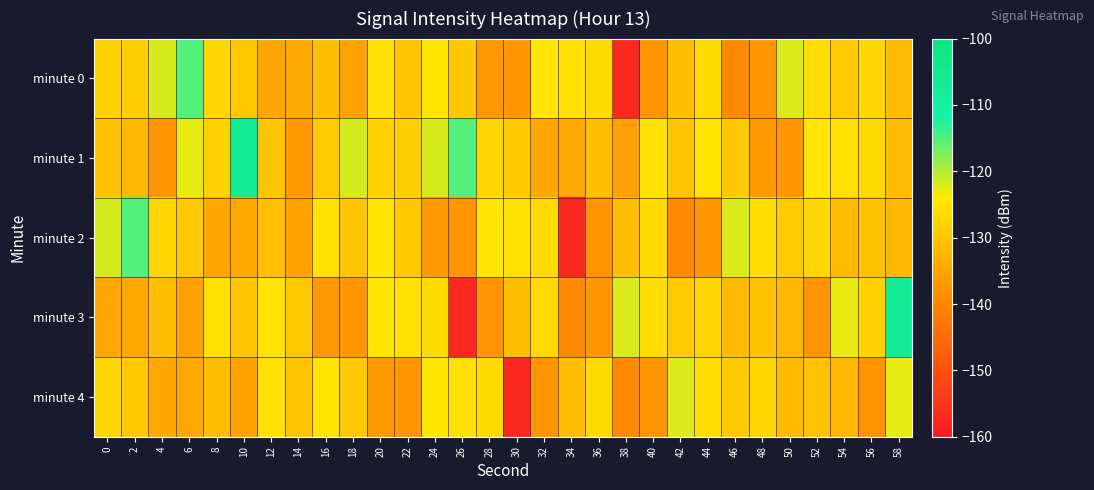

Reading left to right, extract all data points from this chart.

minute 0: 0=-128.1	2=-128.5	4=-122.0	6=-115.2	8=-127.0	10=-129.3	12=-134.7	14=-134.2	16=-130.8	18=-135.4	20=-125.5	22=-129.9	24=-124.9	26=-129.4	28=-137.3	30=-137.4	32=-124.8	34=-125.6	36=-126.7	38=-157.2	40=-137.7	42=-131.2	44=-126.6	46=-139.2	48=-137.3	50=-122.2	52=-126.1	54=-129.2	56=-127.1	58=-131.5
minute 1: 0=-130.4	2=-131.9	4=-137.7	6=-122.8	8=-127.8	10=-107.4	12=-129.8	14=-137.1	16=-128.9	18=-121.7	20=-128.1	22=-128.5	24=-122.0	26=-115.2	28=-127.0	30=-129.3	32=-134.7	34=-134.2	36=-130.8	38=-135.4	40=-125.5	42=-129.9	44=-124.9	46=-129.4	48=-137.3	50=-137.4	52=-124.8	54=-125.6	56=-126.7	58=-131.5
minute 2: 0=-122.0	2=-115.2	4=-127.0	6=-129.3	8=-134.7	10=-134.2	12=-130.8	14=-135.4	16=-125.5	18=-129.9	20=-124.9	22=-129.4	24=-137.3	26=-137.4	28=-124.8	30=-125.6	32=-126.7	34=-157.2	36=-137.7	38=-131.2	40=-126.6	42=-139.2	44=-137.3	46=-122.2	48=-126.1	50=-129.2	52=-127.1	54=-131.5	56=-130.4	58=-131.9
minute 3: 0=-134.7	2=-134.2	4=-130.8	6=-135.4	8=-125.5	10=-129.9	12=-124.9	14=-129.4	16=-137.3	18=-137.4	20=-124.8	22=-125.6	24=-126.7	26=-157.2	28=-137.7	30=-131.2	32=-126.6	34=-139.2	36=-137.3	38=-122.2	40=-126.1	42=-129.2	44=-127.1	46=-131.5	48=-130.4	50=-131.9	52=-137.7	54=-122.8	56=-127.8	58=-107.4
minute 4: 0=-127.0	2=-129.3	4=-134.7	6=-134.2	8=-130.8	10=-135.4	12=-125.5	14=-129.9	16=-124.9	18=-129.4	20=-137.3	22=-137.4	24=-124.8	26=-125.6	28=-126.7	30=-157.2	32=-137.7	34=-131.2	36=-126.6	38=-139.2	40=-137.3	42=-122.2	44=-126.1	46=-129.2	48=-127.1	50=-131.5	52=-130.4	54=-131.9	56=-137.7	58=-122.8